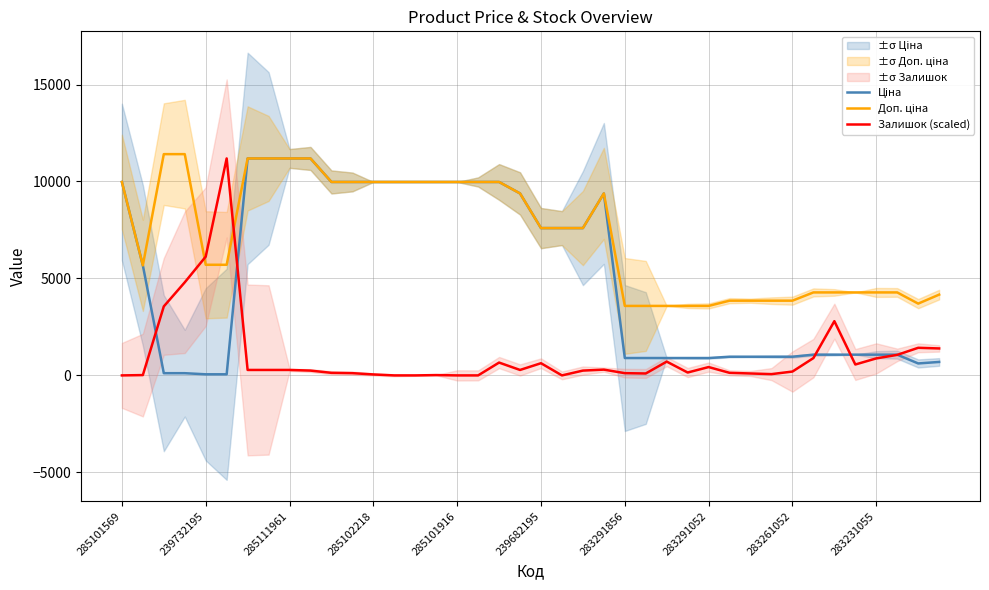

How many interior local valleys does the Доп. ціна series have?

2